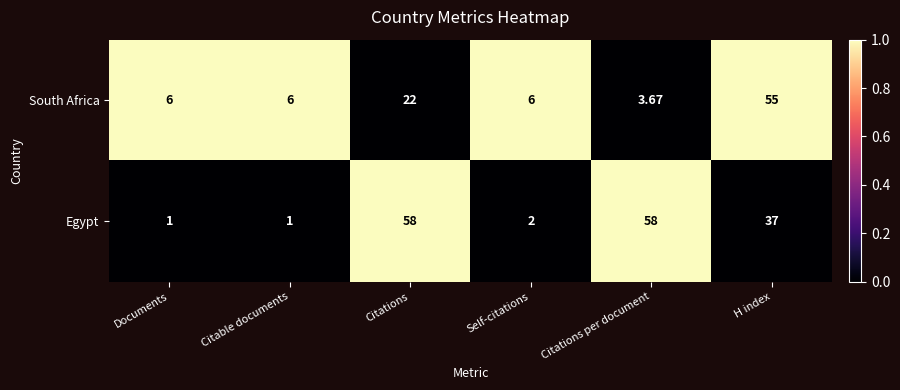

Rank the series by their maximum value, from lowest to highest.

South Africa, Egypt